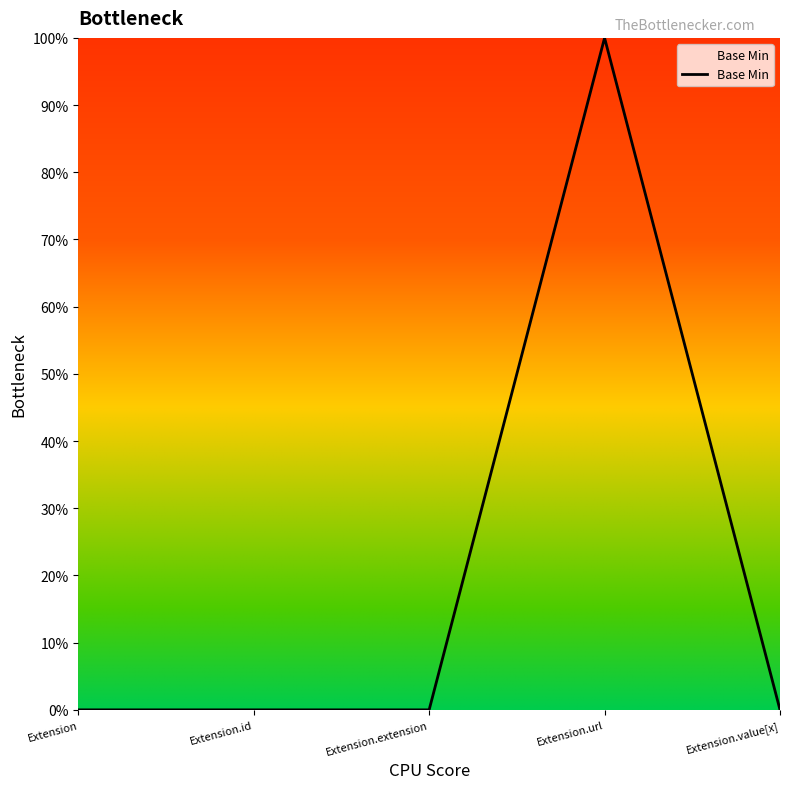

How many values are between 0 and 1?

5